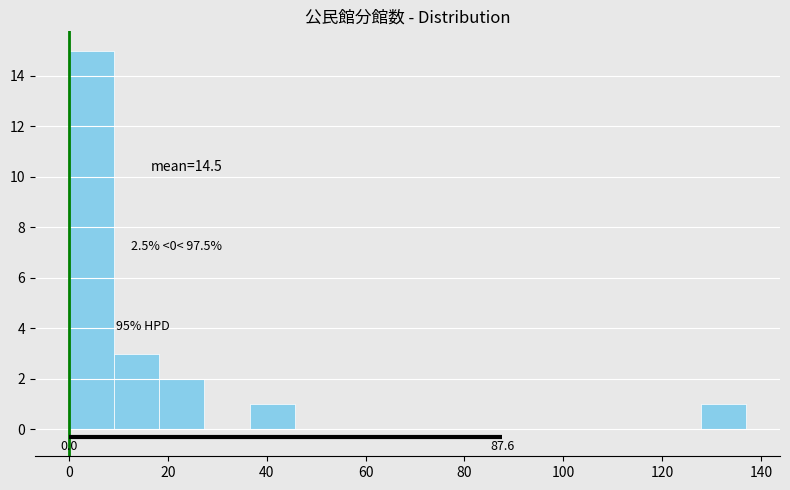

Over which range of the x-axis is the bar tallest?

0 to 10